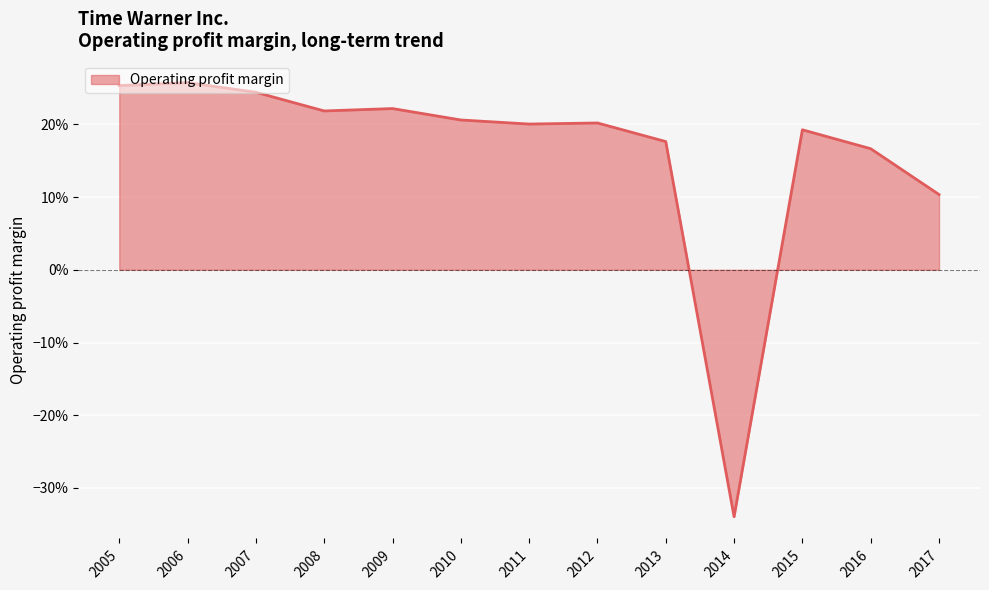

The chart shows a value of 0.3 at 2006. True or false?

True